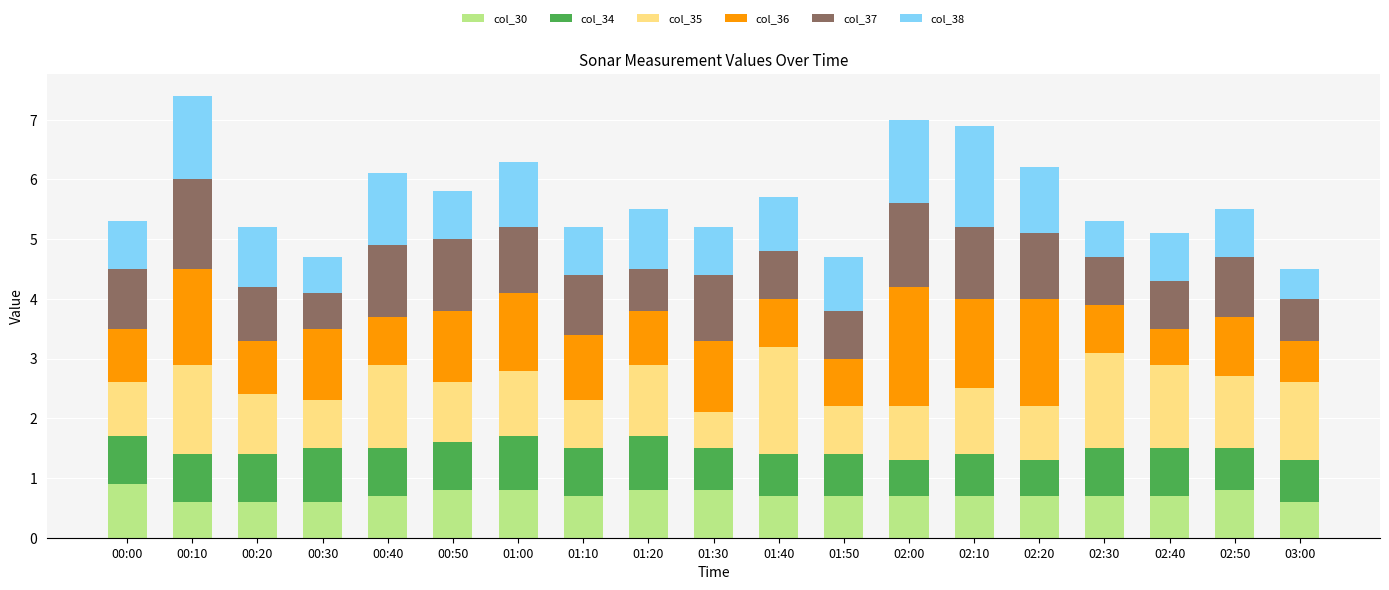

What is the minimum value for col_30?

0.6